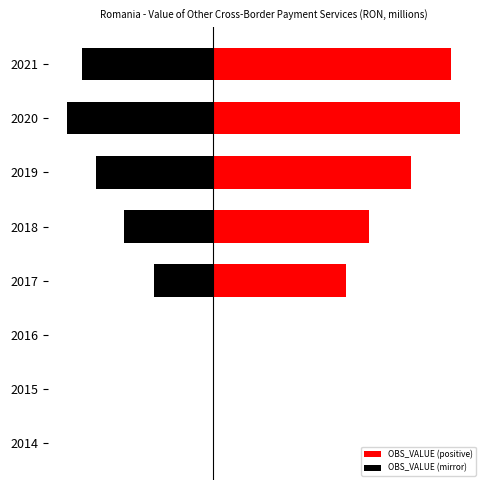

How many bars are there in total?

16